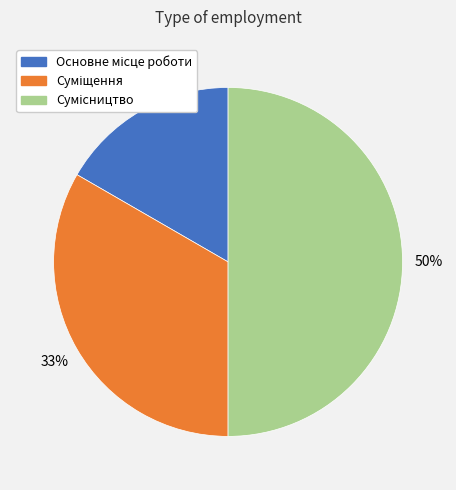

How many segments does this pie chart have?

3